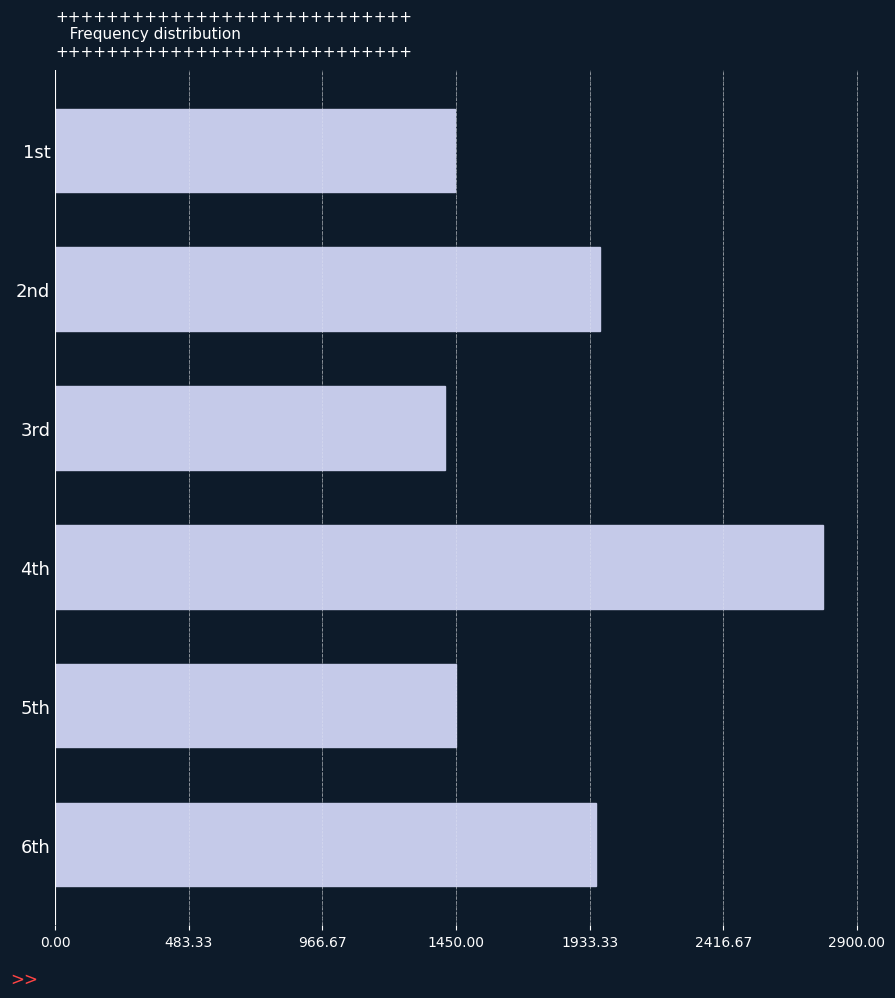

What is the change in value from 3rd to 4th?

+1364.2